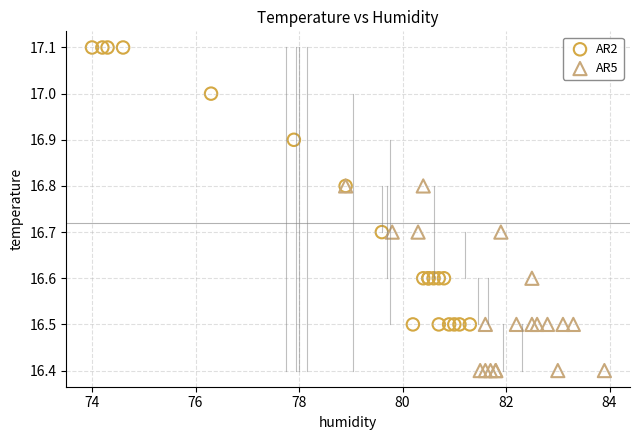

Which series reaches the minimum Y coordinate?

AR5